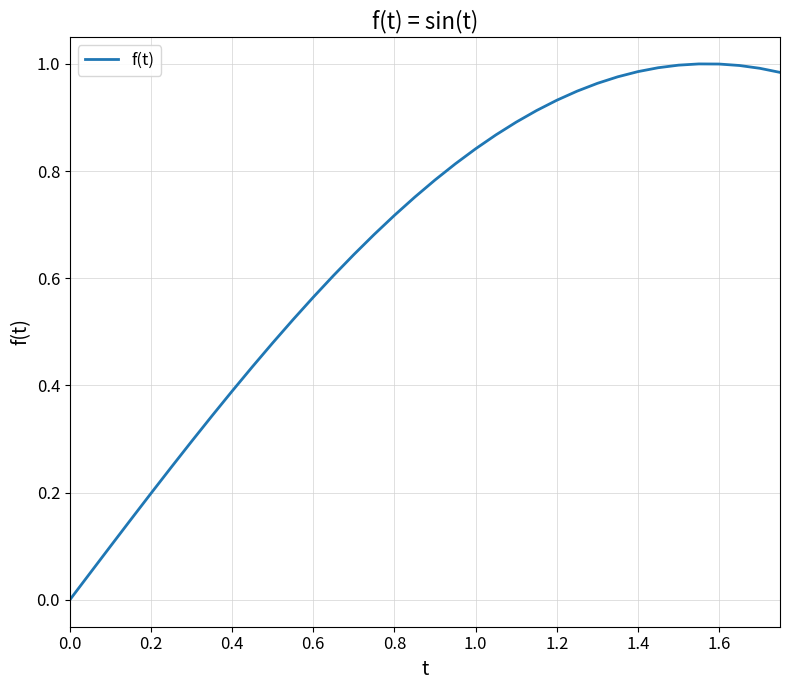

How many values are above zero?

35